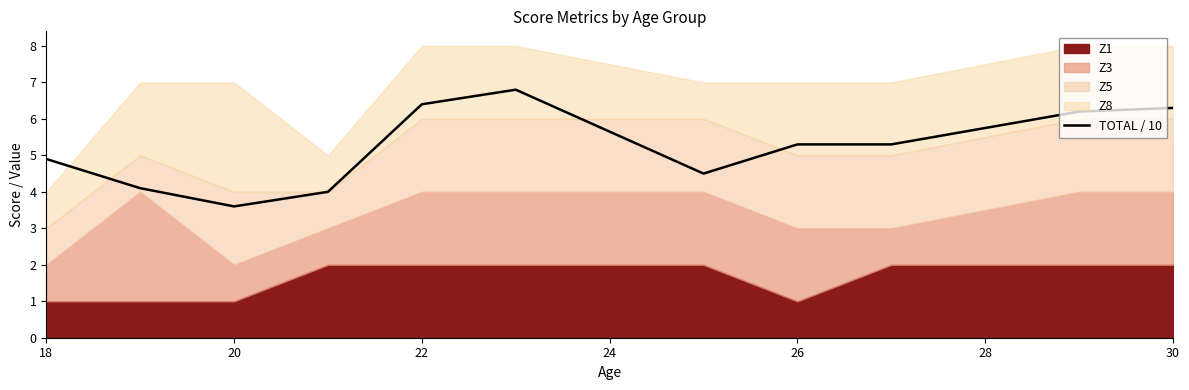

Does the chart have visible grid lines?

No